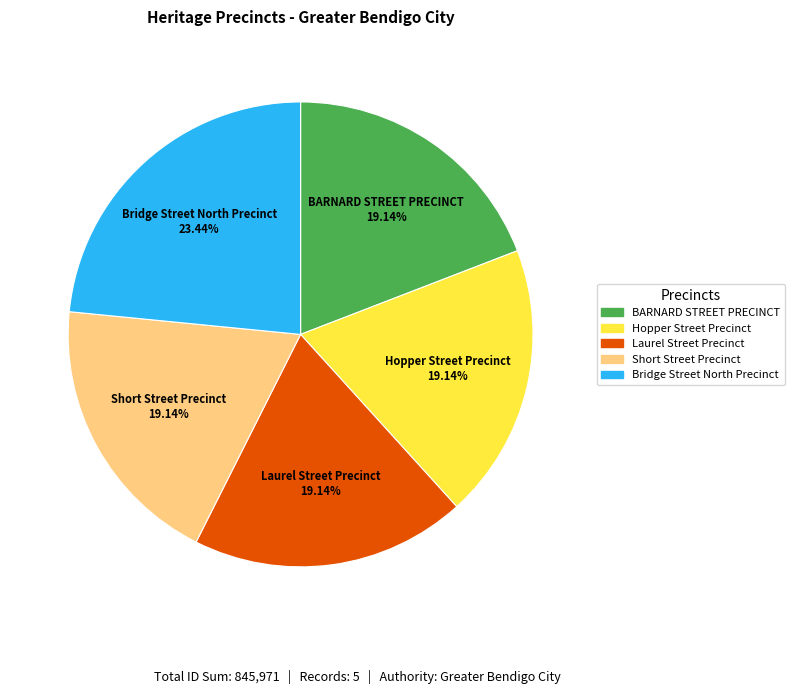

True or false: Short Street Precinct accounts for 19% of the total.

True